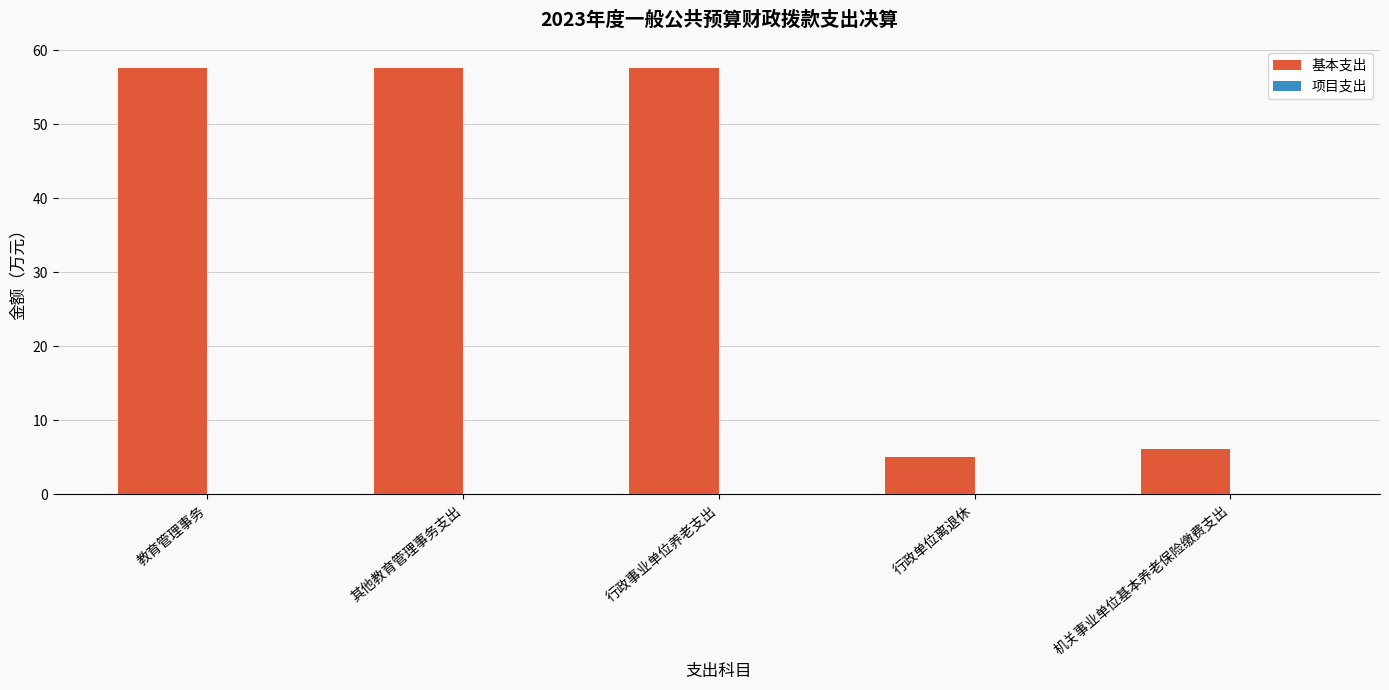

What is the difference between the values at 行政单位离退休 and 其他教育管理事务支出?

52.6